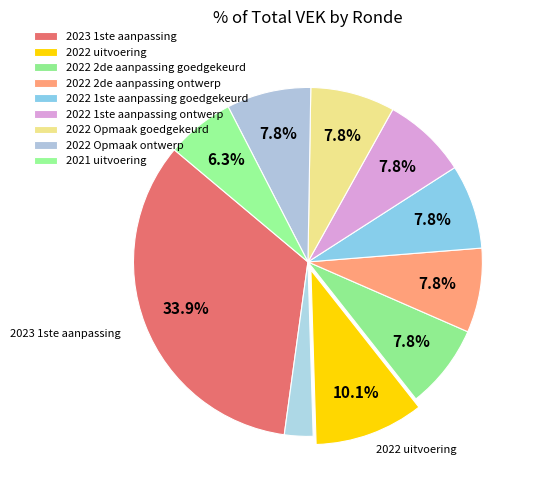

How many segments does this pie chart have?

10